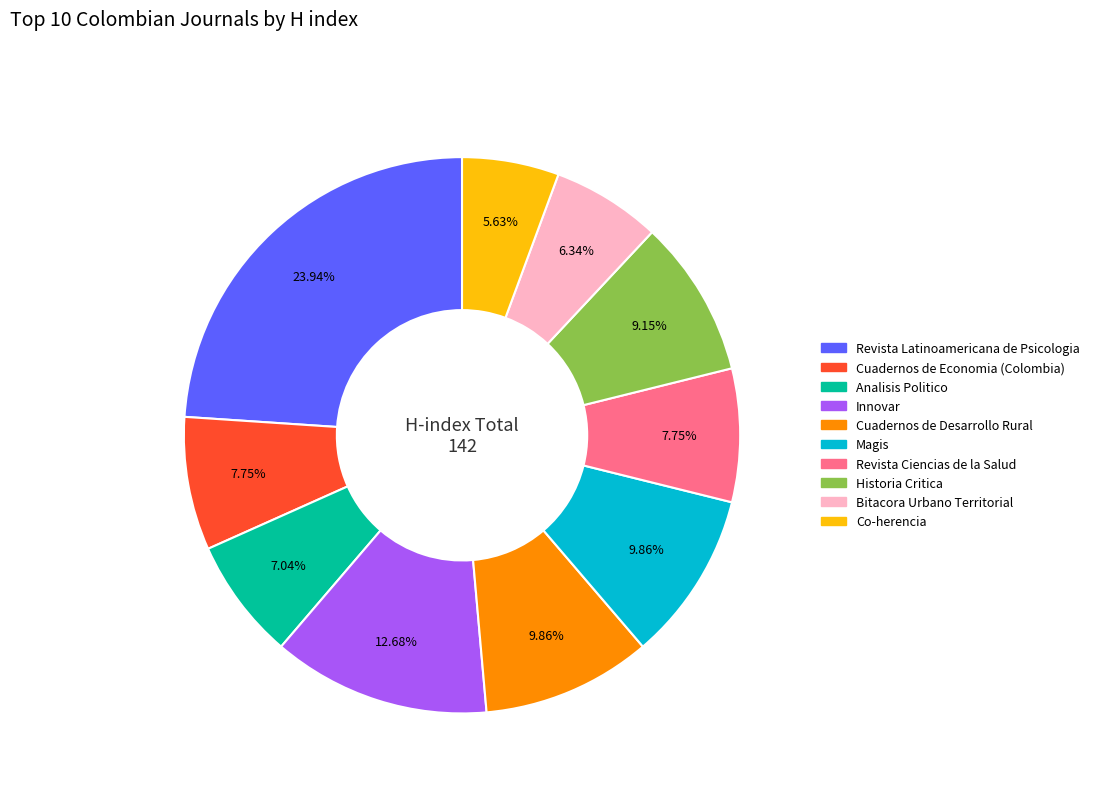

Is there any slice that represents more than half of the pie?

No